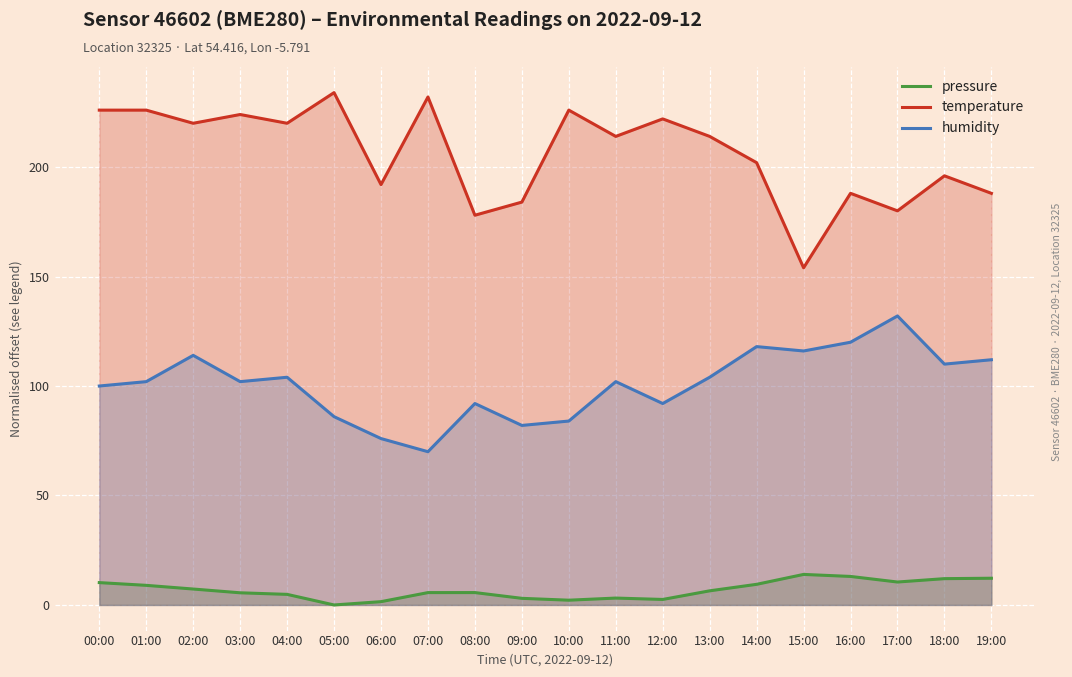

What is the value of the humidity point at the 17th from the left?

120.0